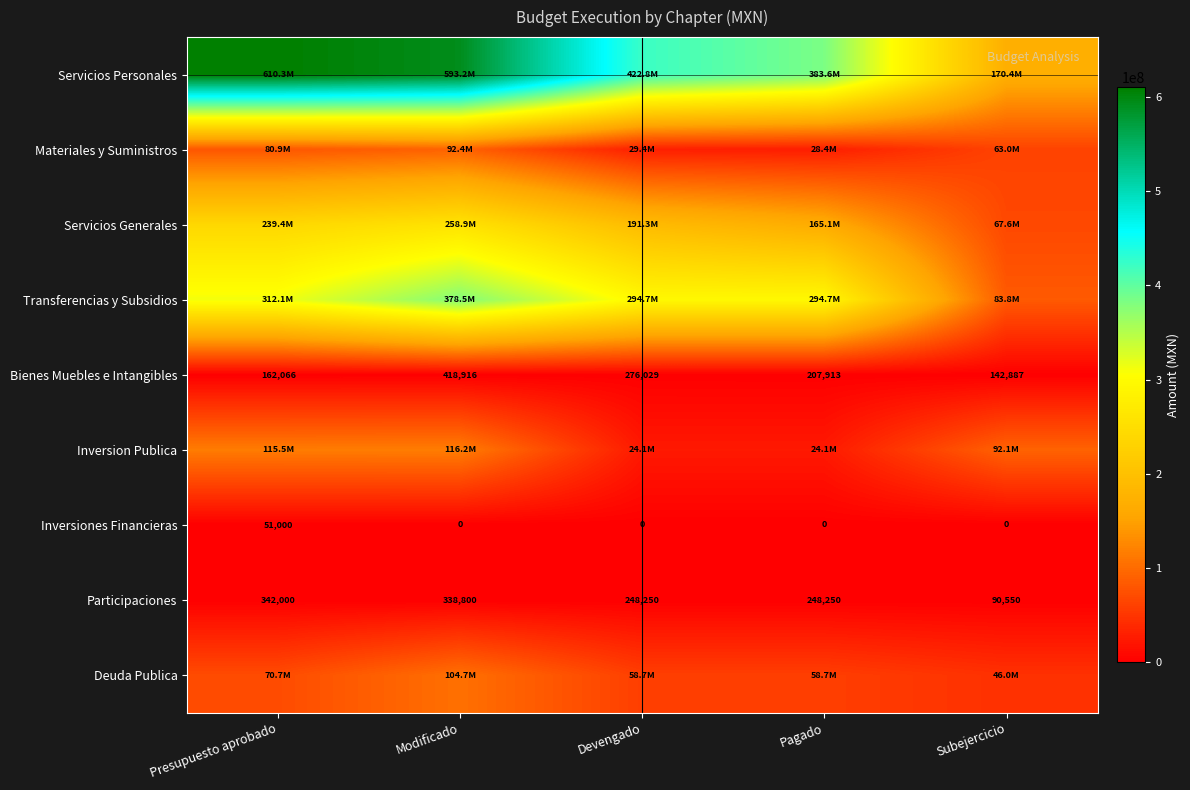

At which label does Participaciones reach its minimum?

Subejercicio